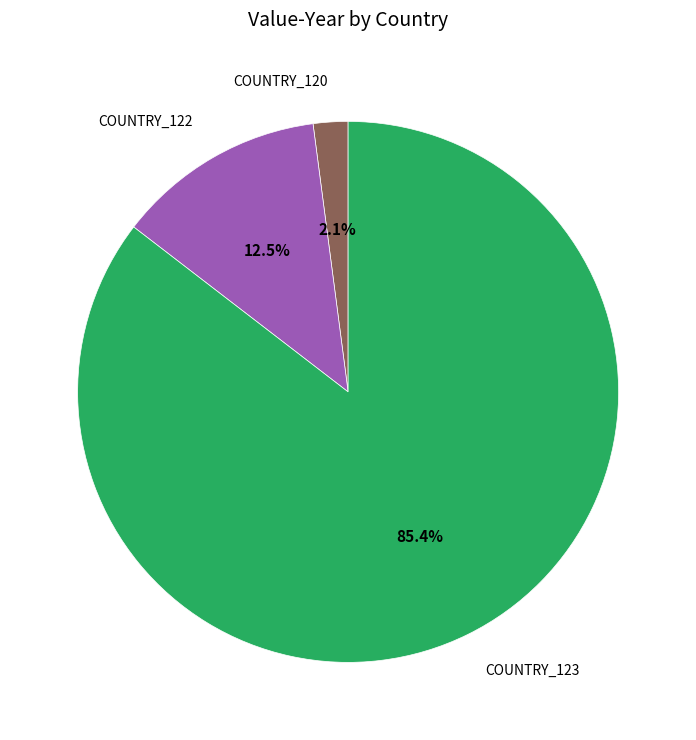

Combined, do COUNTRY_123 and COUNTRY_120 account for over 50%?

Yes